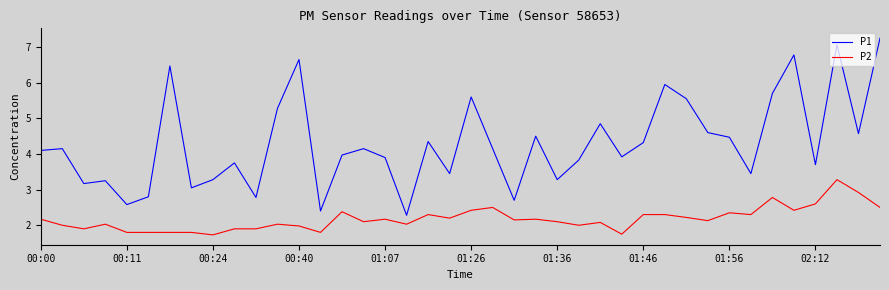

What is the minimum value shown in the chart?

1.7